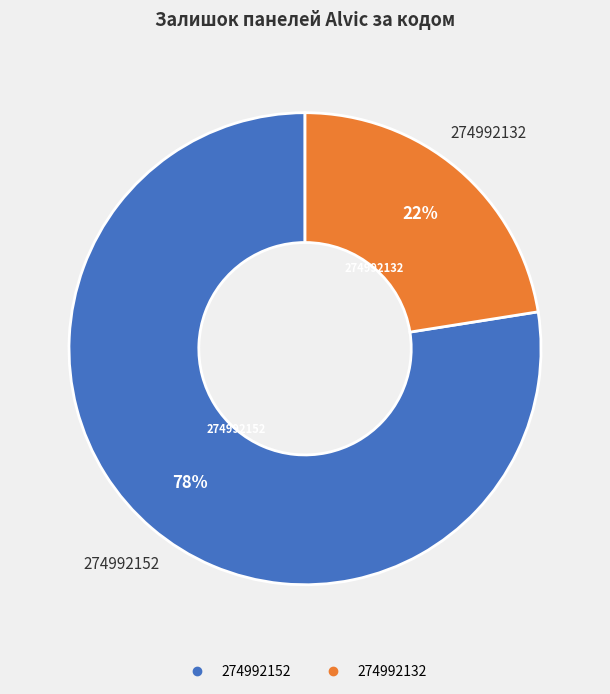

To the nearest percent, what is the average slice percentage?

50%